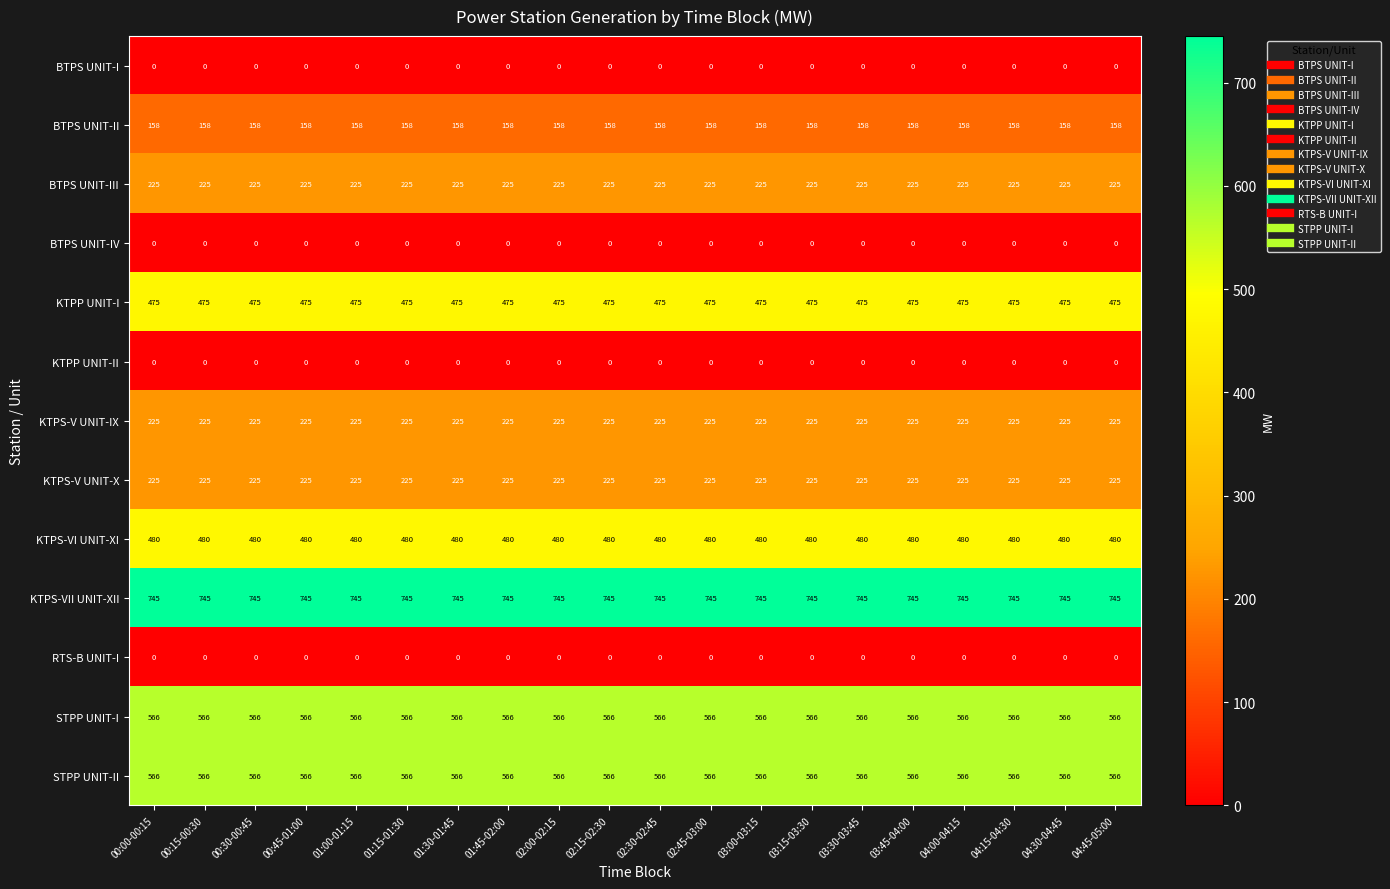

What is the maximum value shown in the chart?

745